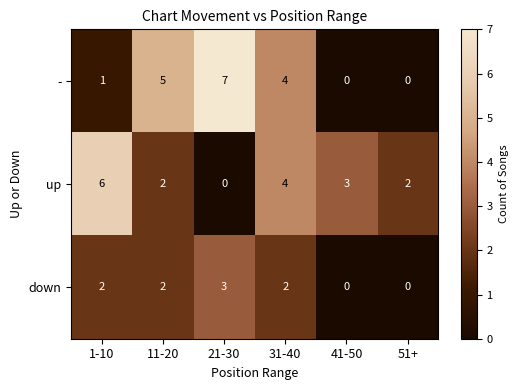

Which series has the widest spread of values?

-